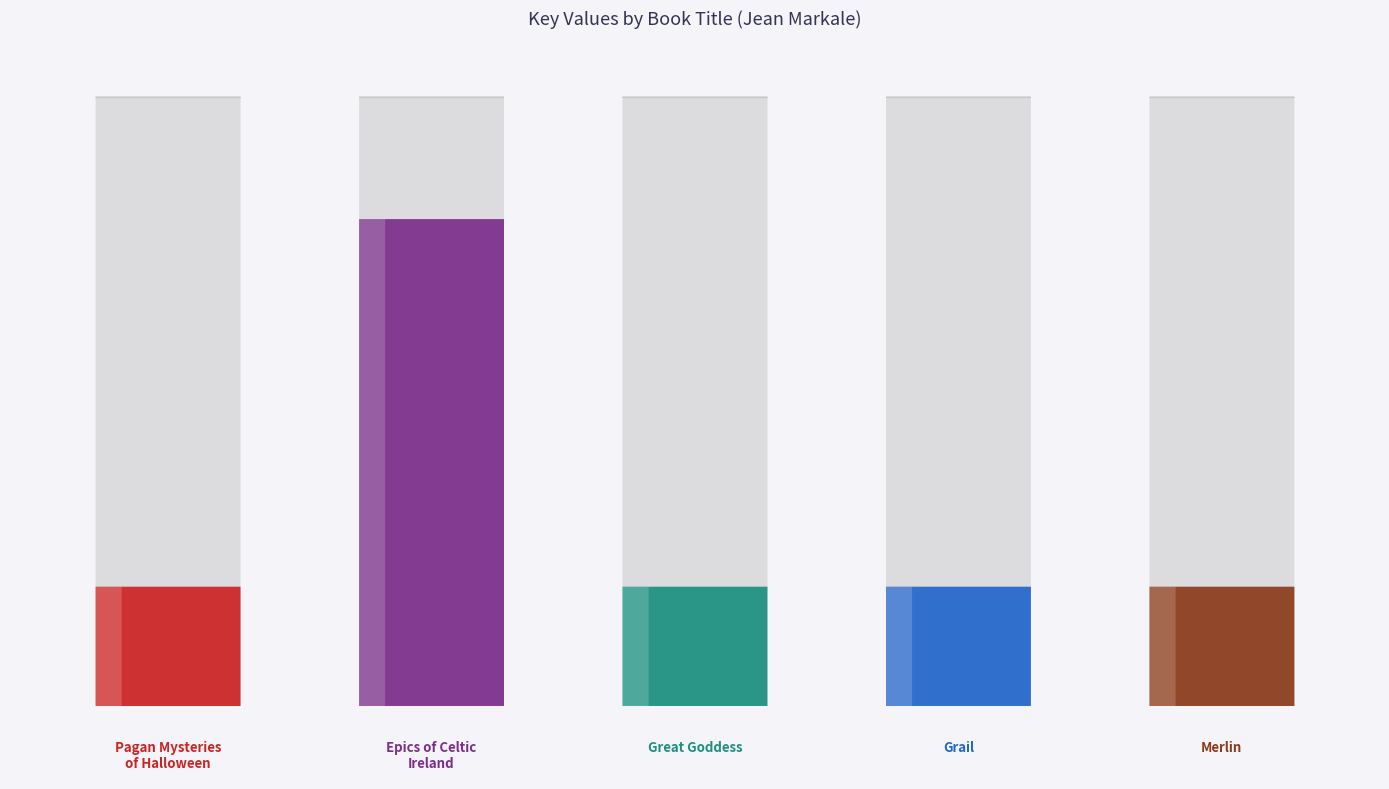

Reading right to left, what are all the values shown in this chart?

Merlin=100445874	Grail=100445842	Great Goddess=100444929	Epics of Celtic
Ireland=410049076	Pagan Mysteries
of Halloween=100444149